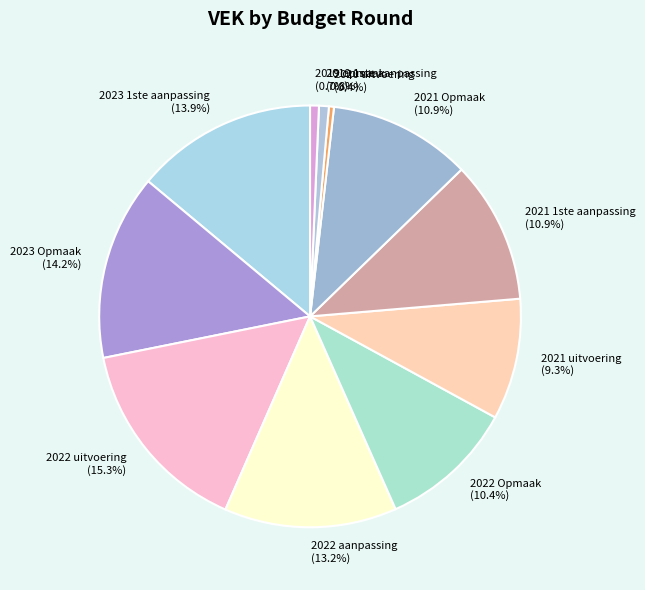

How many segments does this pie chart have?

11